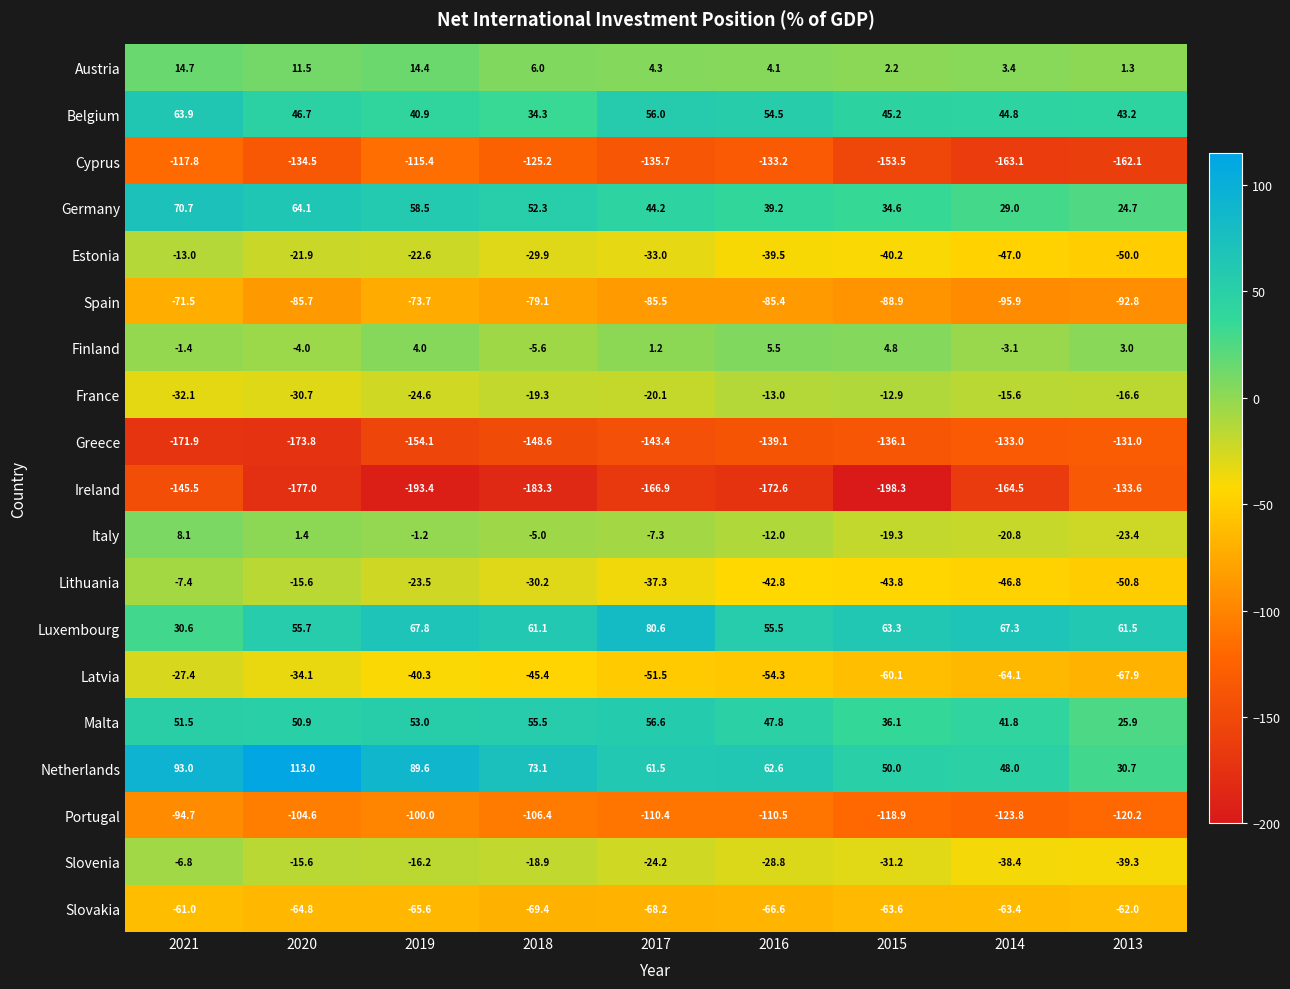

List the series in order of their peak value, lowest first.

Ireland, Greece, Cyprus, Portugal, Spain, Slovakia, Latvia, Estonia, France, Lithuania, Slovenia, Finland, Italy, Austria, Malta, Belgium, Germany, Luxembourg, Netherlands